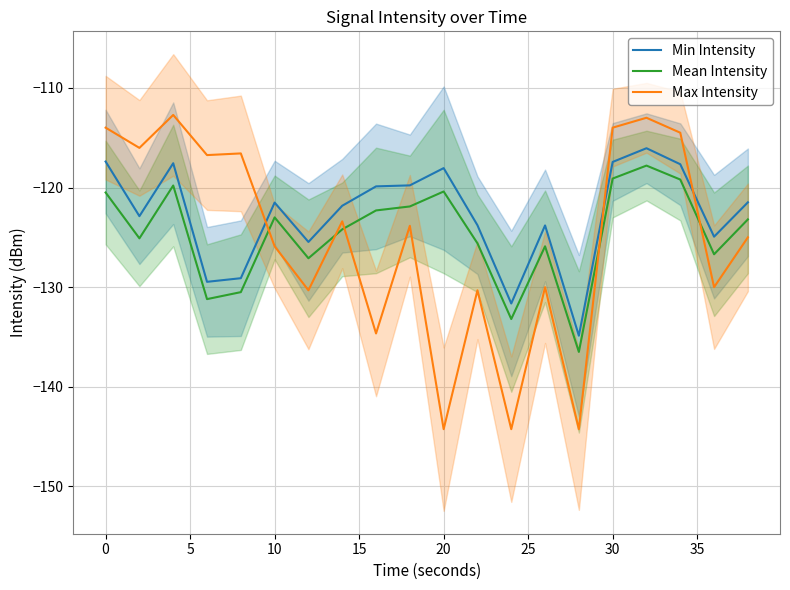

The Mean Intensity series shows -33.7 at 20. True or false?

False